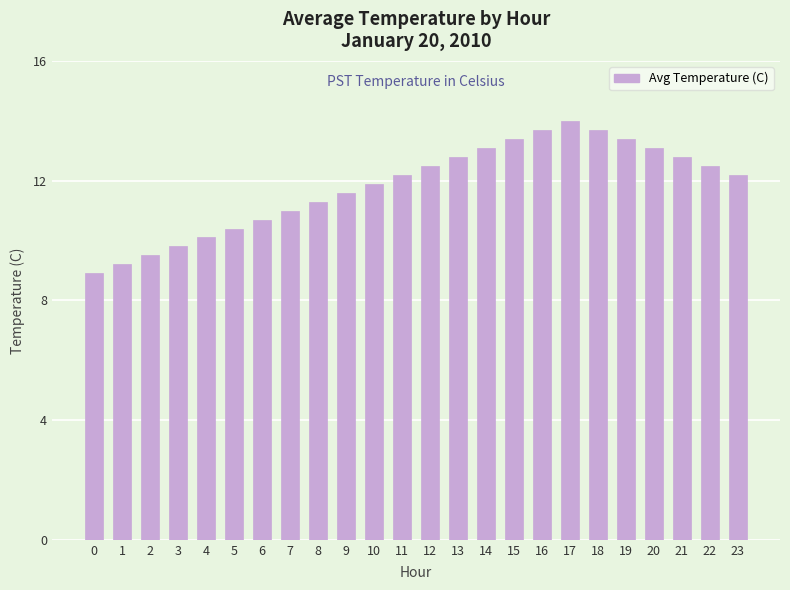

Between 12 and 1, which is larger?

12